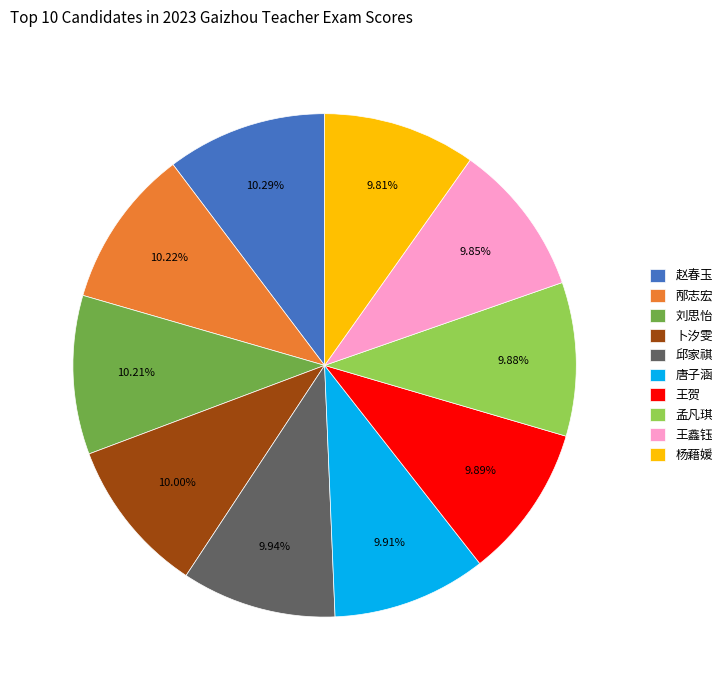

How many segments does this pie chart have?

10